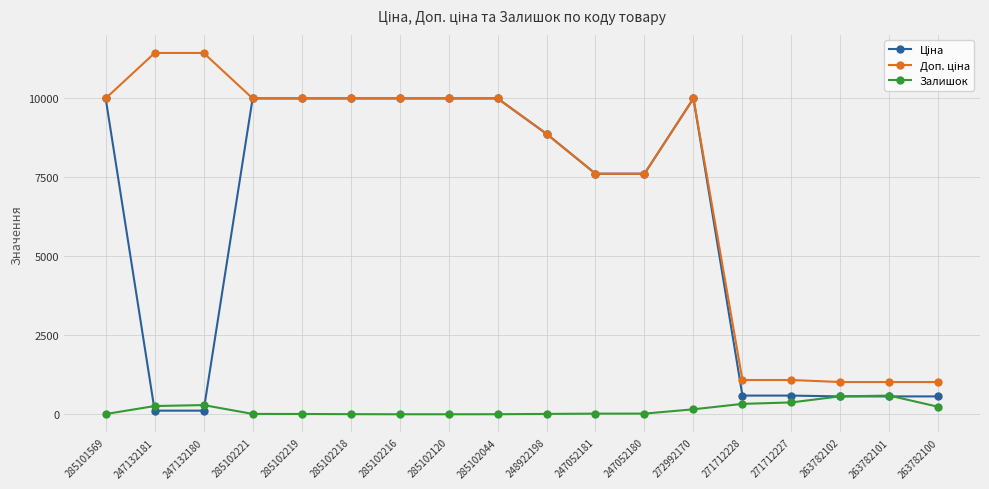

What is the highest value of the Залишок series?

589.0